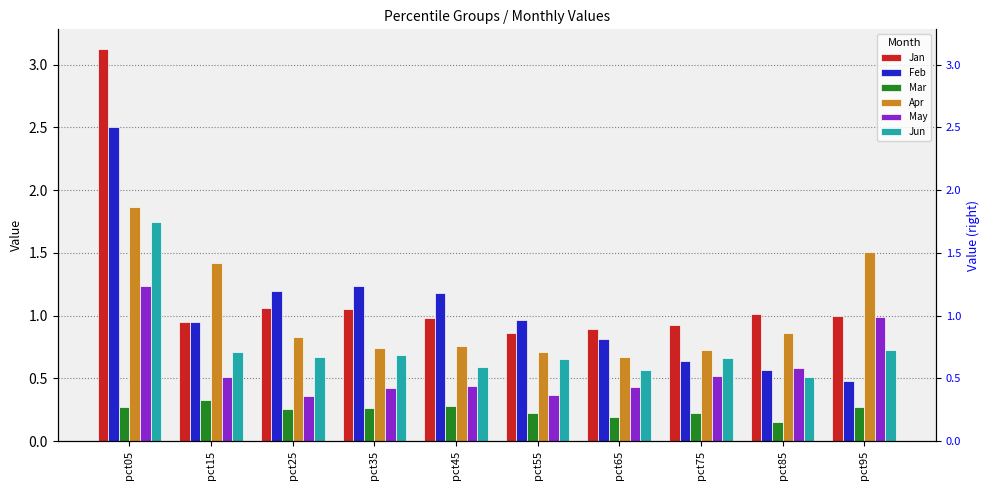

Is the value of Jan at pct55 greater than the value of Jun at pct95?

Yes